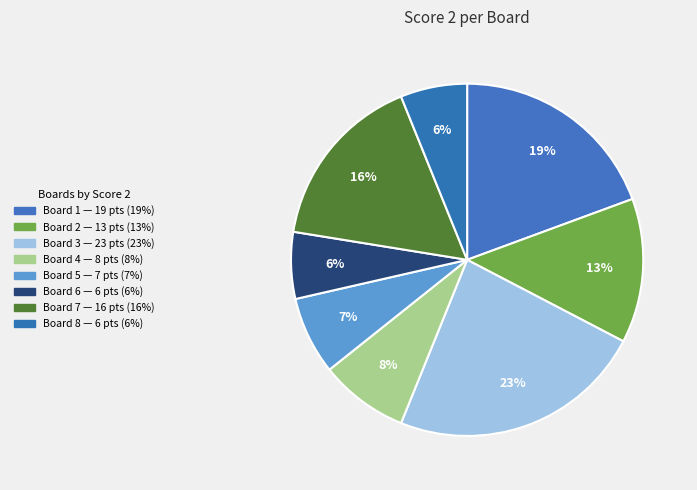

How many segments does this pie chart have?

8